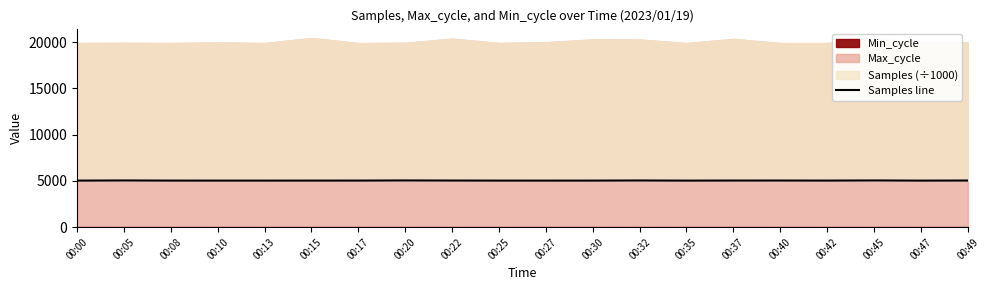

What is the difference between the maximum and minimum values?

19.3